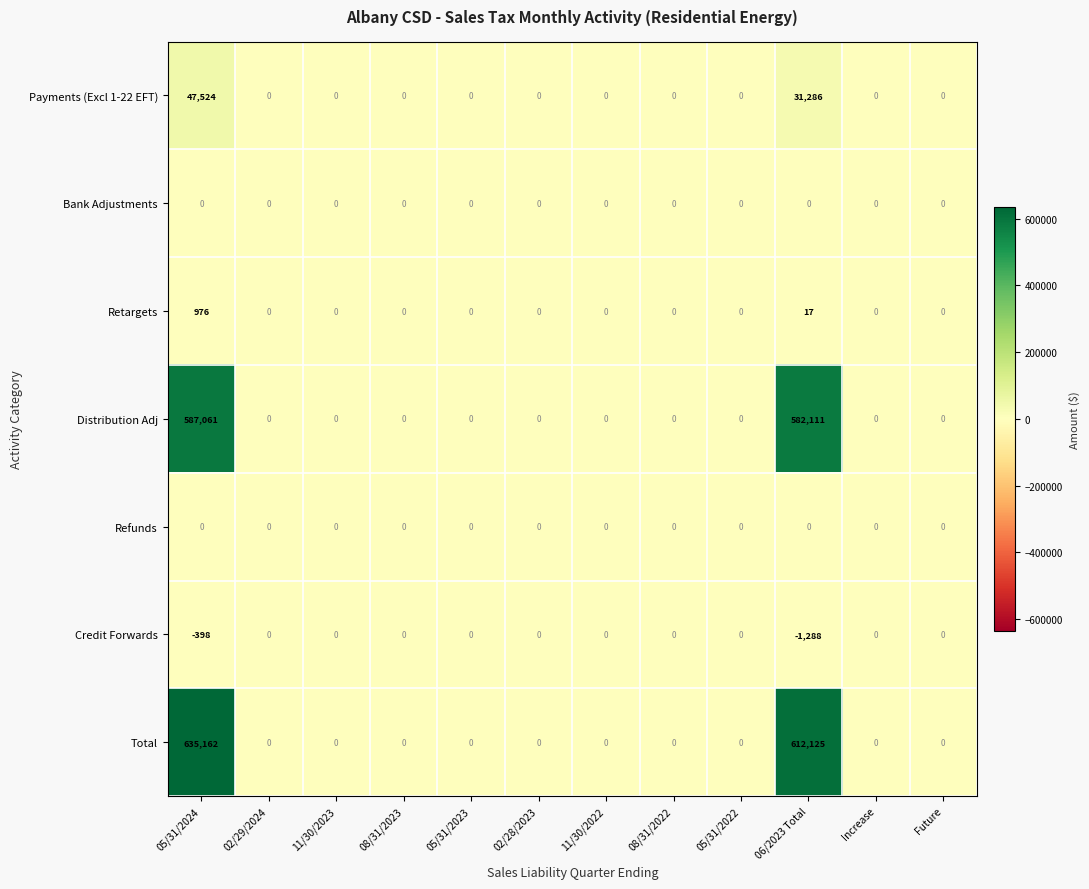

What is the maximum value shown in the chart?

635162